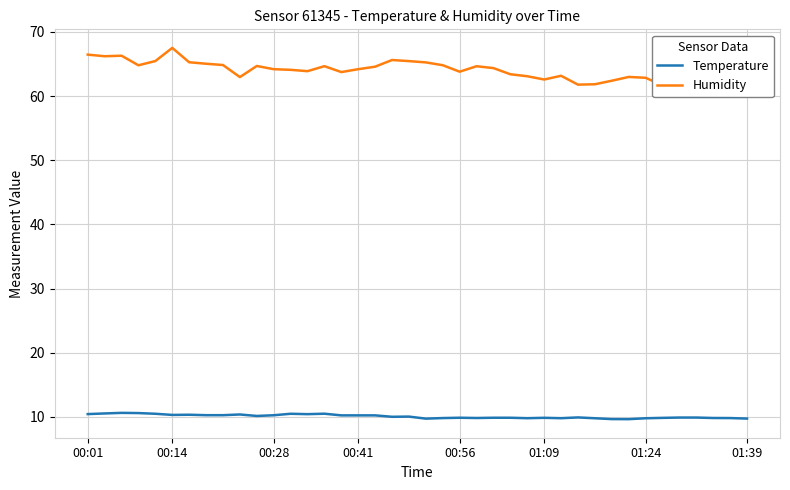

What is the total value across all series at 38?

72.3